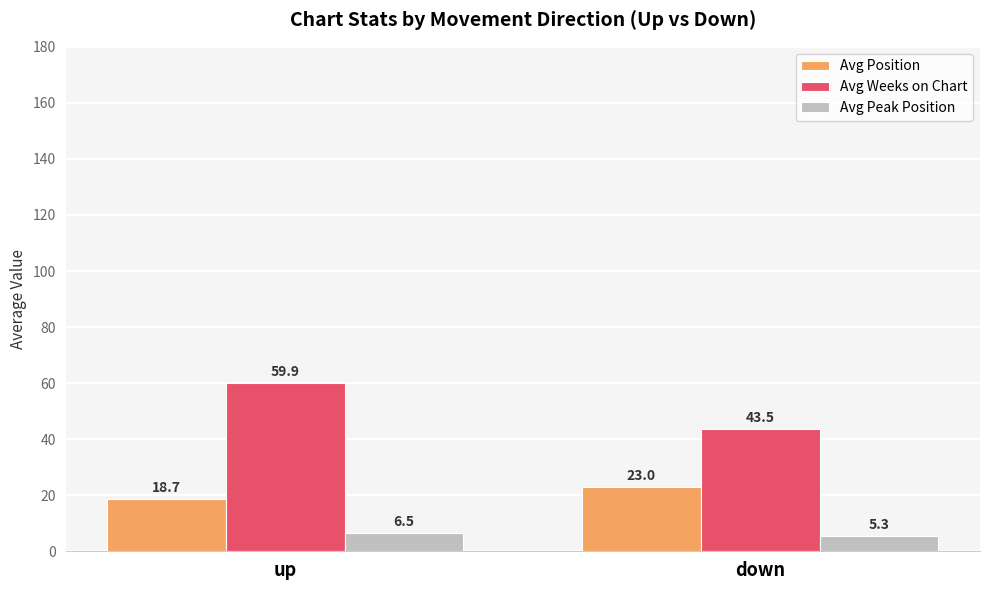

Where does the Avg Weeks on Chart series first go above 59?

up